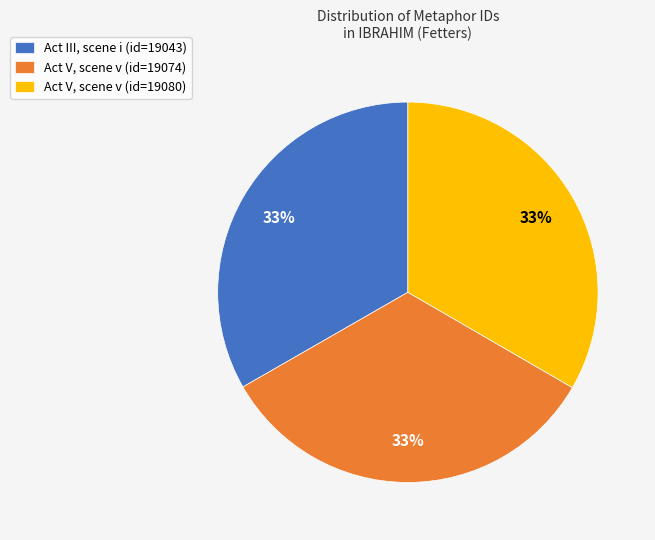

True or false: Act V, scene v (id=19074) accounts for 40% of the total.

False